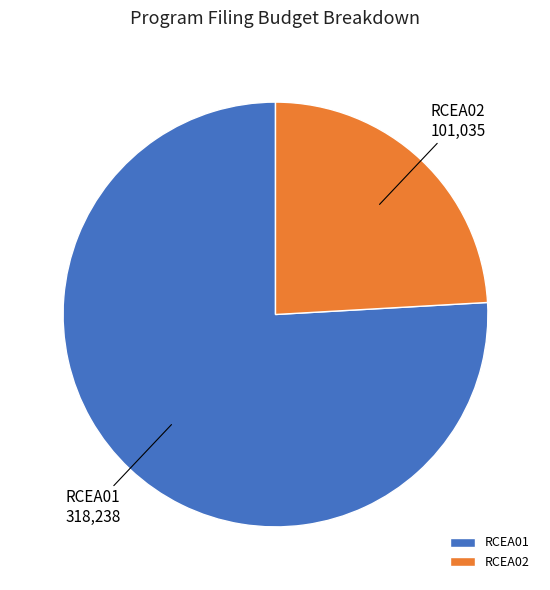

Do RCEA02 and RCEA01 together represent more than half of the pie?

Yes